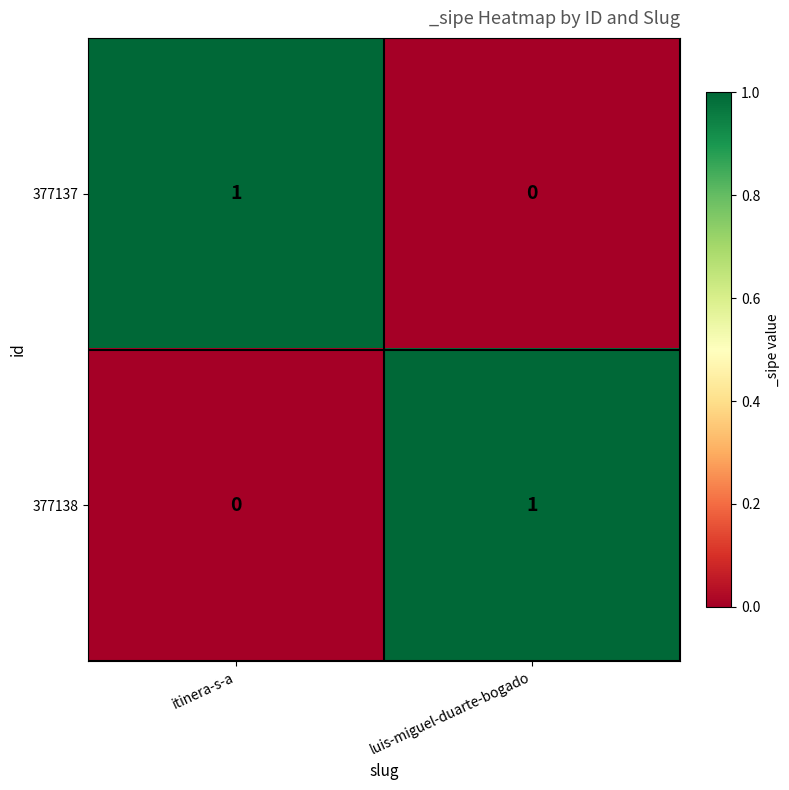

Count the number of data series in this chart.

2